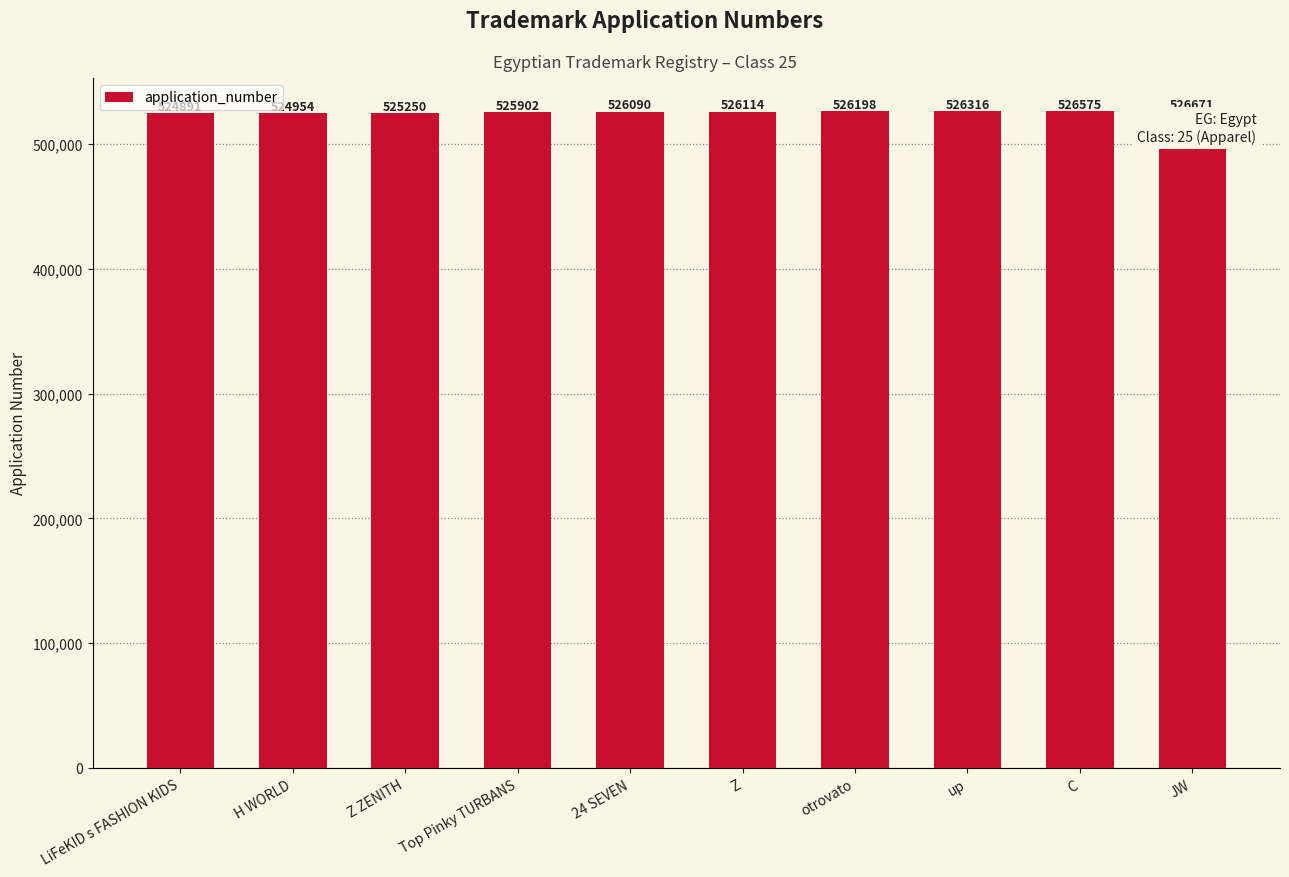

What is the change in value from 24 SEVEN to Z?

+24